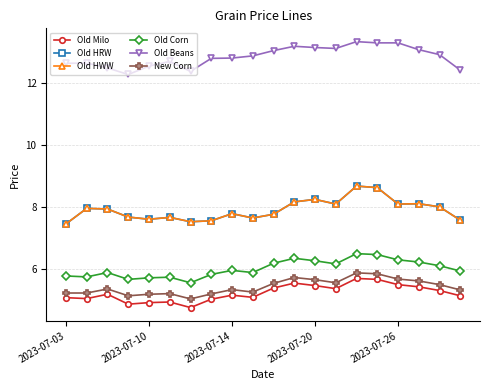

True or false: Old HRW and Old Corn cross at least once.

False